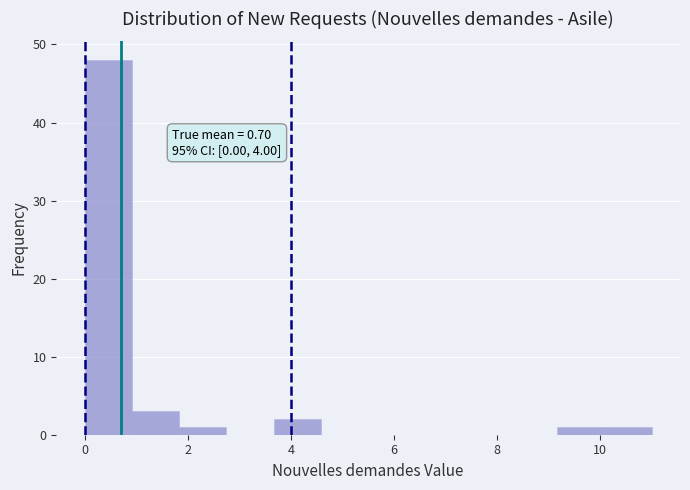

Over which range of the x-axis is the bar tallest?

0.0 to 1.0